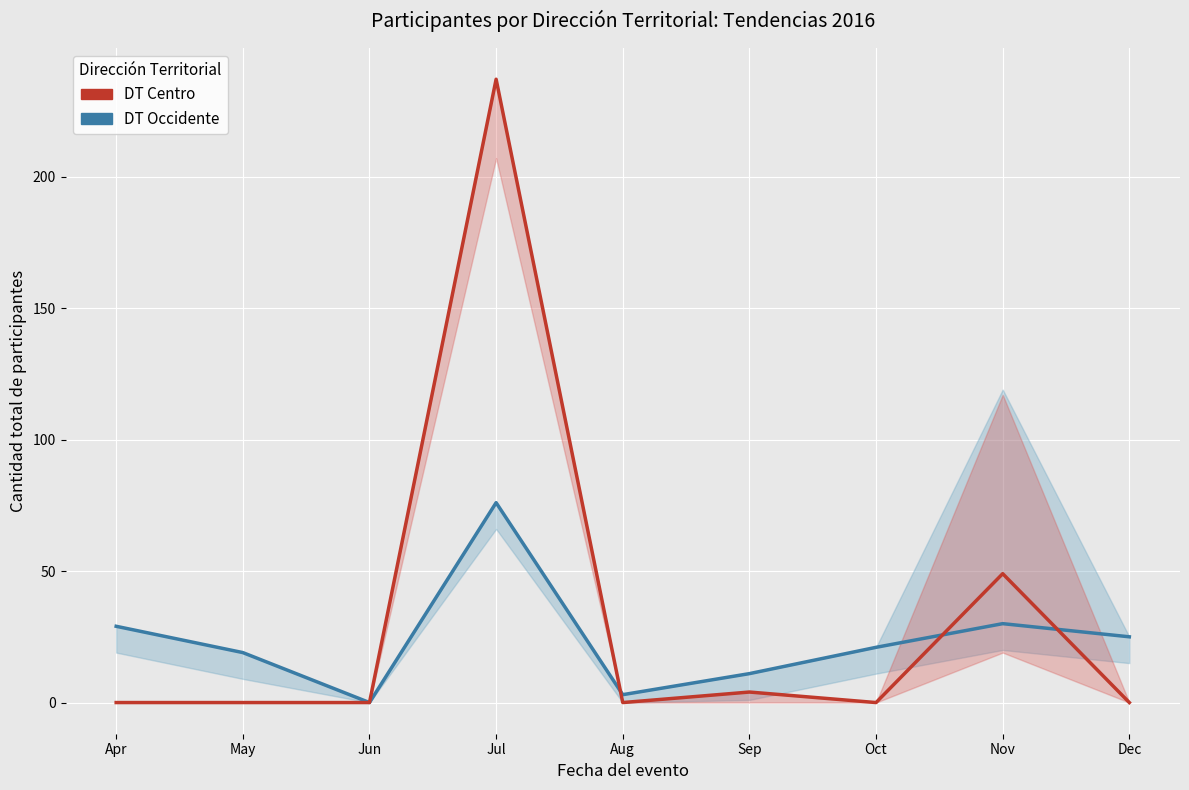

At which category is the sum across all series the highest?

Jul